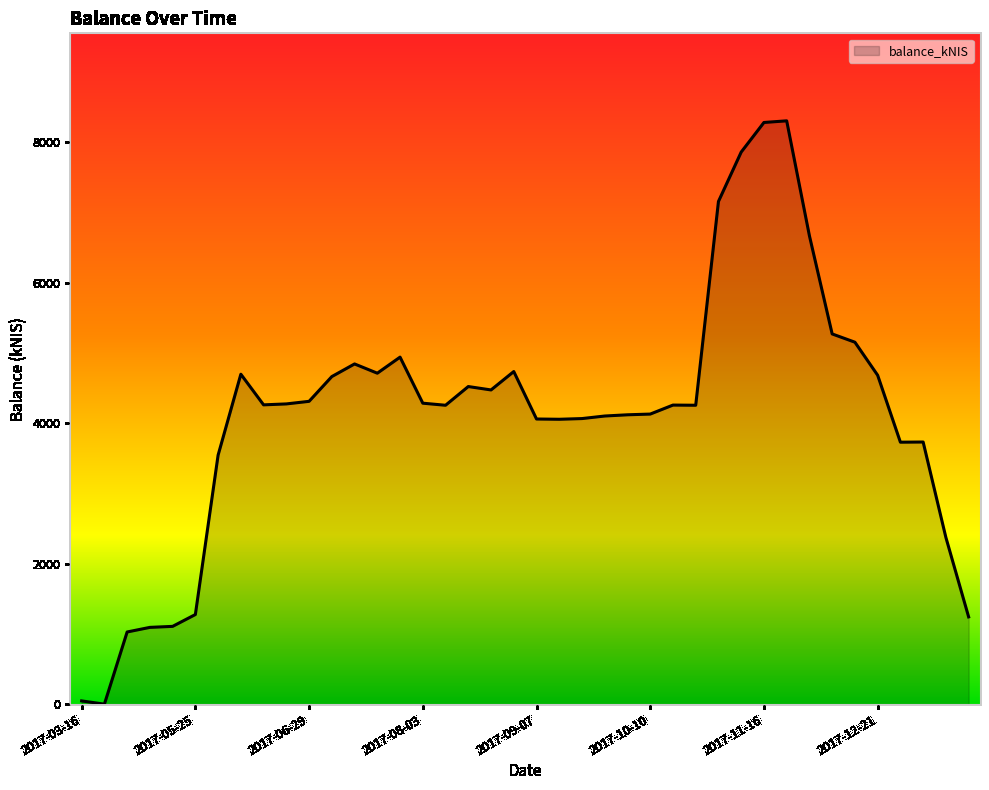

What is the difference between the second highest and second lowest values?

8233.5